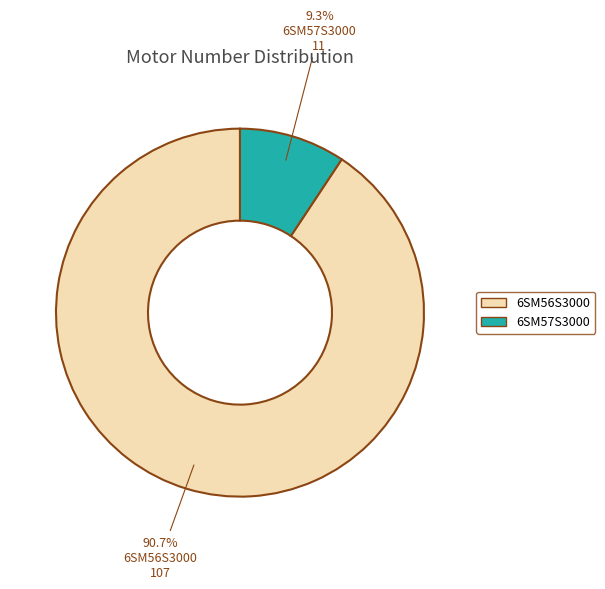

How many segments does this pie chart have?

2